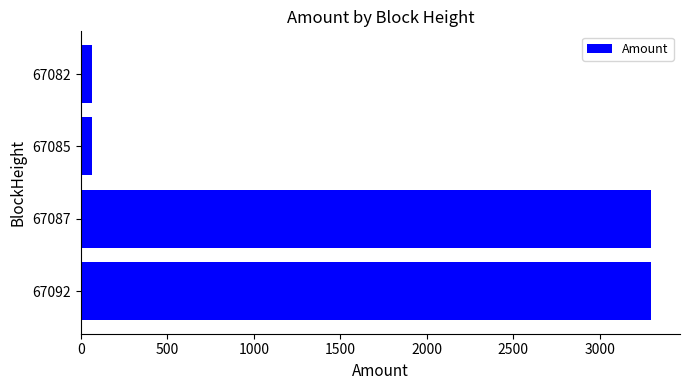

Does the chart contain any negative values?

No